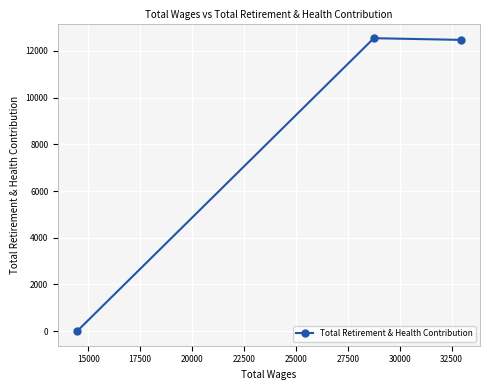

What is the value of the 2nd point from the left?

12548